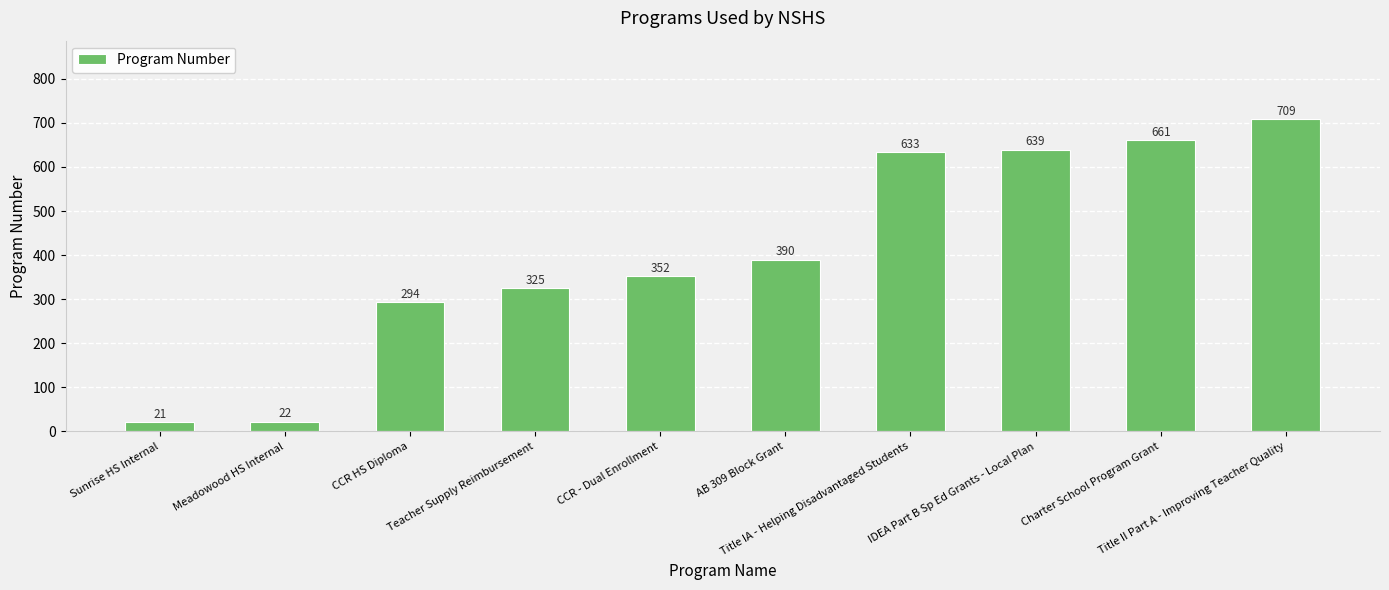

The chart shows a value of 71 at CCR - Dual Enrollment. True or false?

False